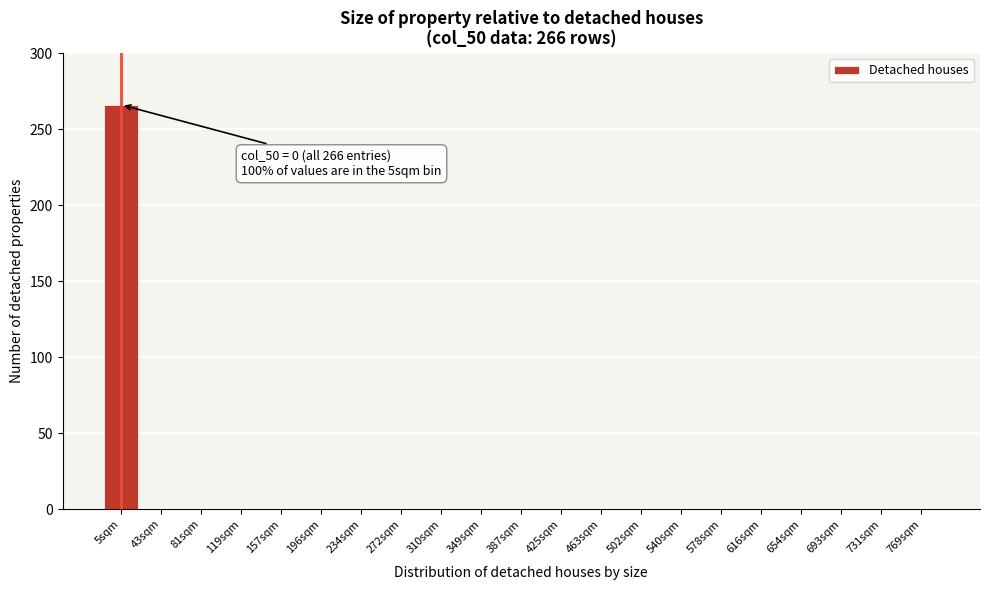

Reading right to left, transcribe all the data shown in this chart.

769sqm=0	731sqm=0	693sqm=0	654sqm=0	616sqm=0	578sqm=0	540sqm=0	502sqm=0	463sqm=0	425sqm=0	387sqm=0	349sqm=0	310sqm=0	272sqm=0	234sqm=0	196sqm=0	157sqm=0	119sqm=0	81sqm=0	43sqm=0	5sqm=266